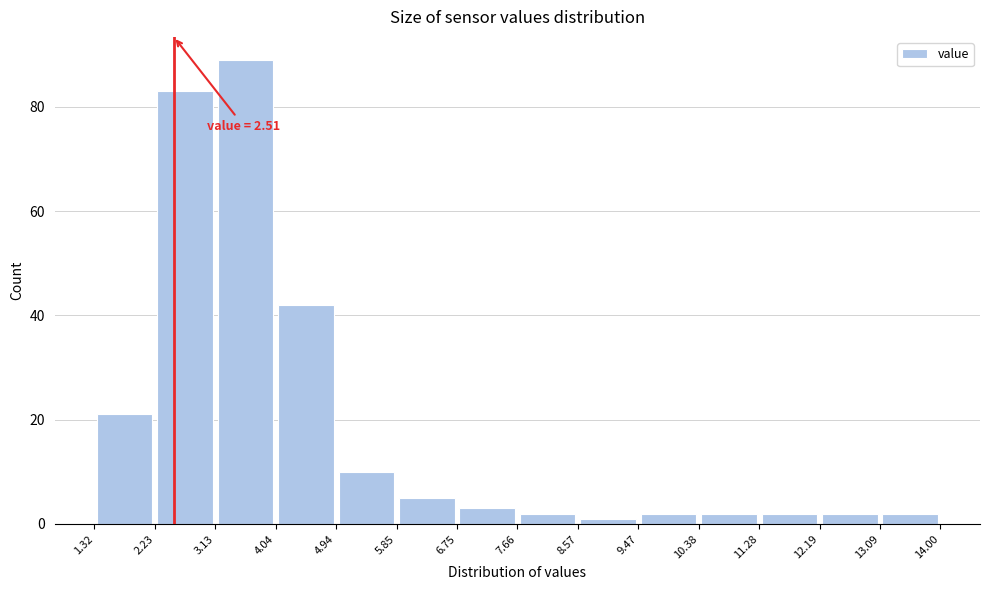

Over which range of the x-axis is the bar tallest?

3.13 to 4.04